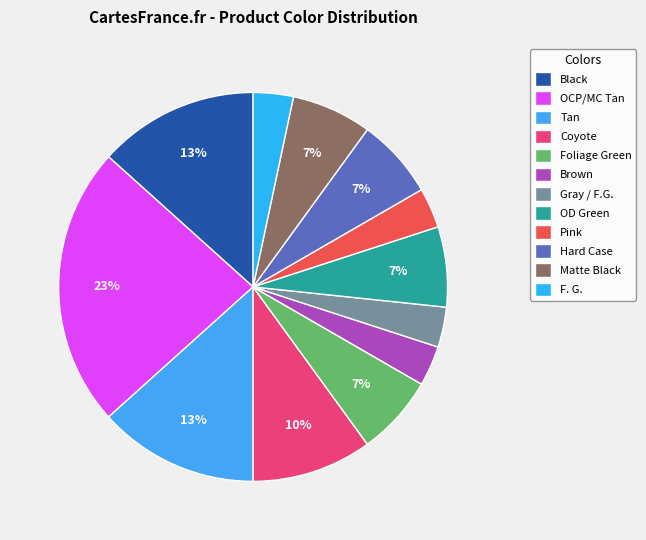

Which category has the smallest portion of the pie?

Brown